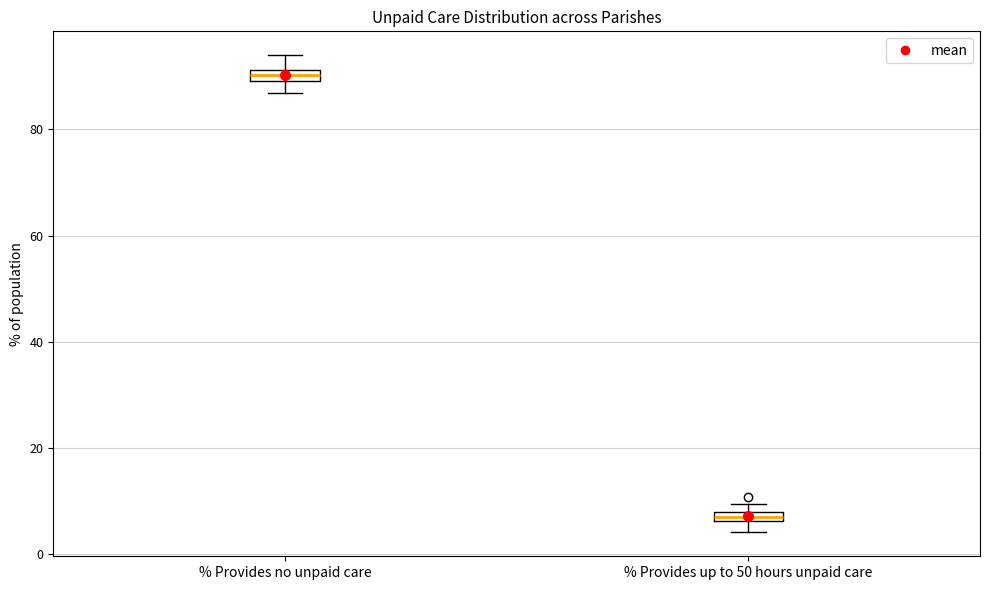

Where does the lower whisker of the box for % Provides up to 50 hours unpaid care end on the y-axis? The values are not printed on the chart, so give them approximately, as read against the axis.

4